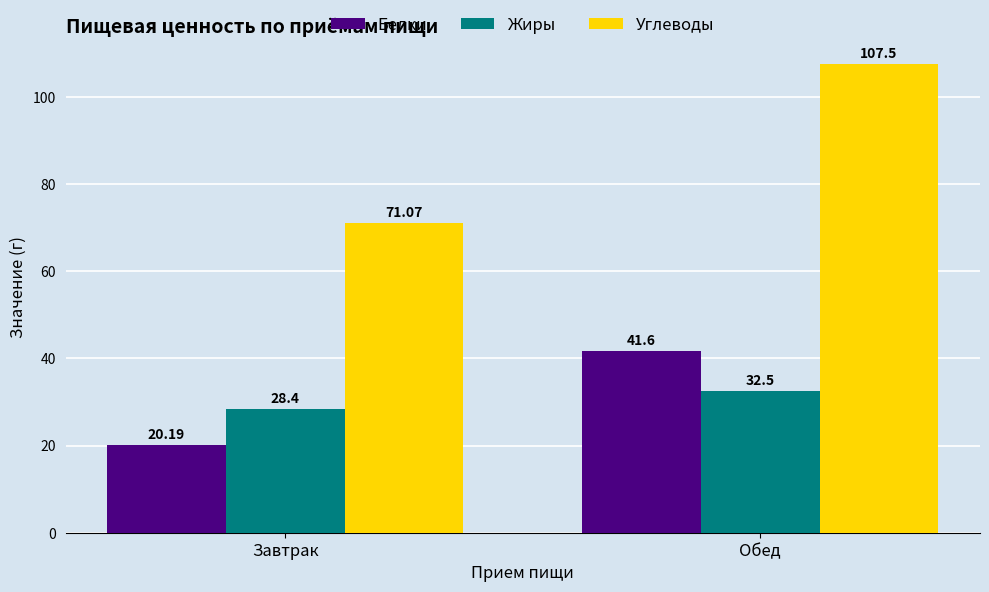

What value does the Жиры series have at Обед?

32.5